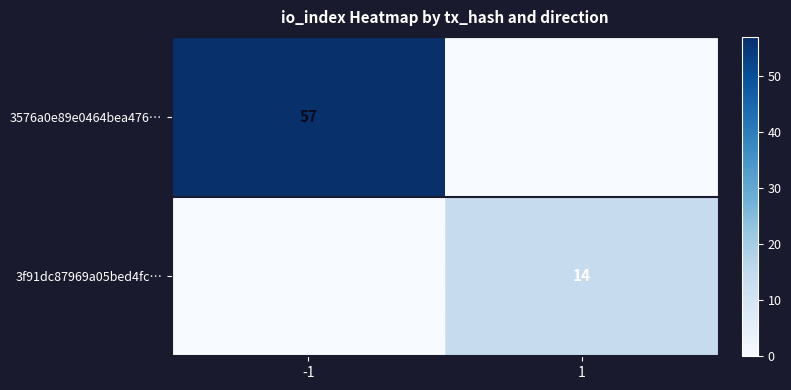

Is it true that 3576a0e89e0464bea476… equals 79 at -1?

False